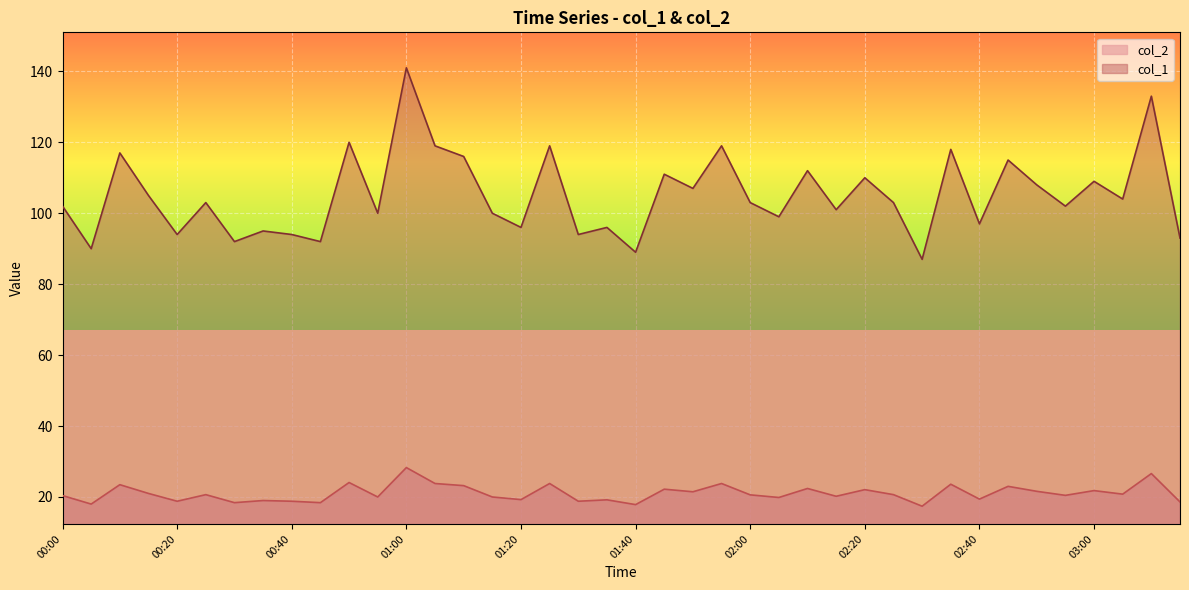

The col_1 series shows 120.0 at 00:50. True or false?

True